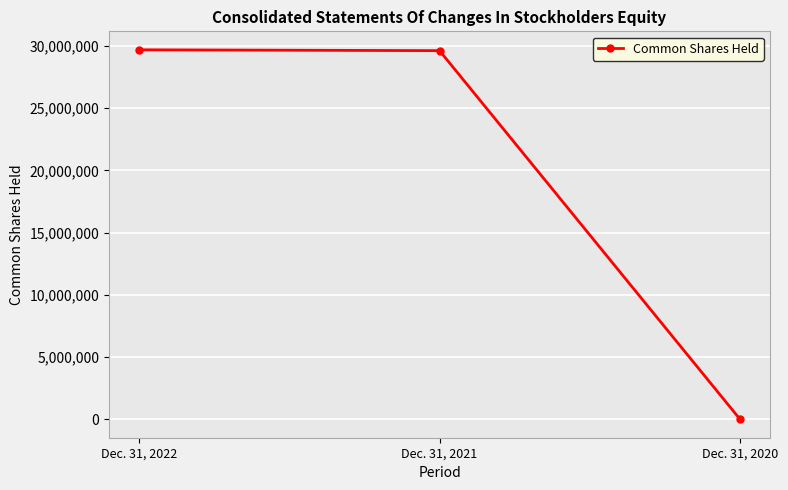

How many distinct data groups are displayed?

1